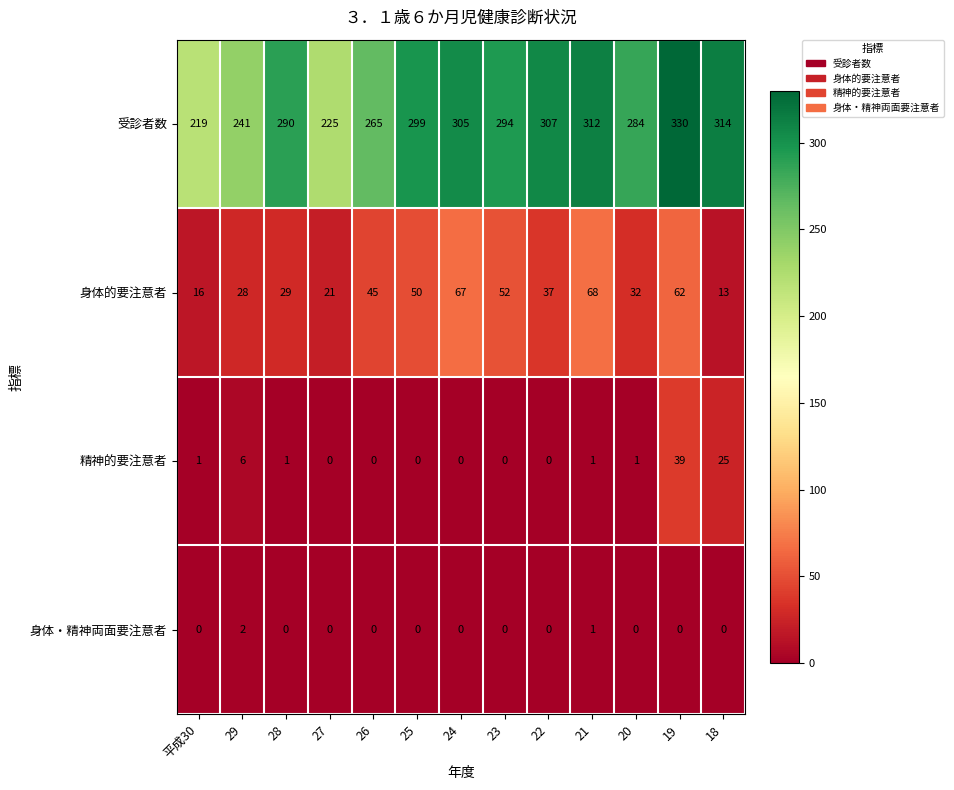

Rank the series by their maximum value, from highest to lowest.

受診者数, 身体的要注意者, 精神的要注意者, 身体・精神両面要注意者